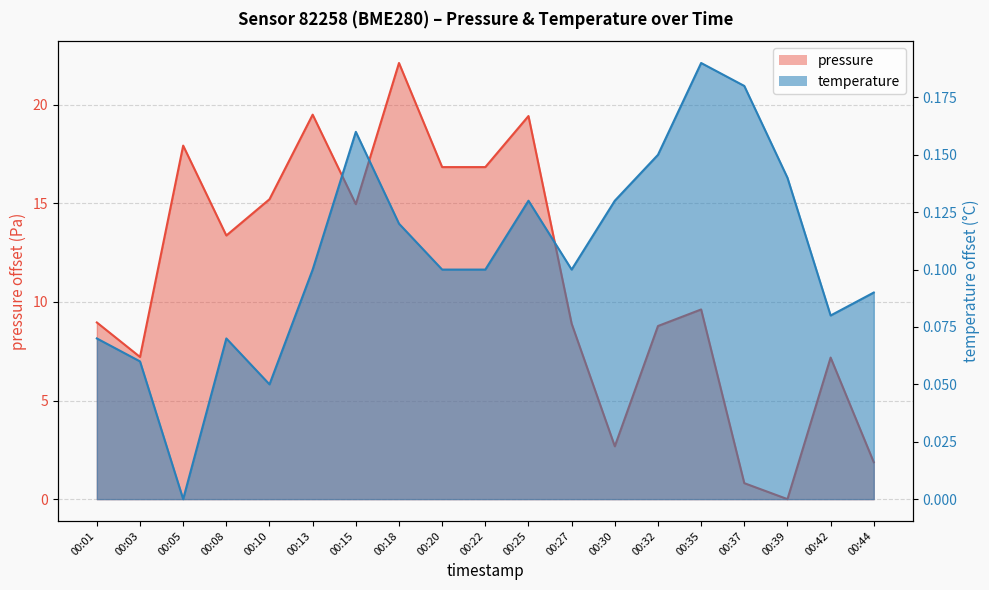

Does the chart display data point markers on the line(s)?

No